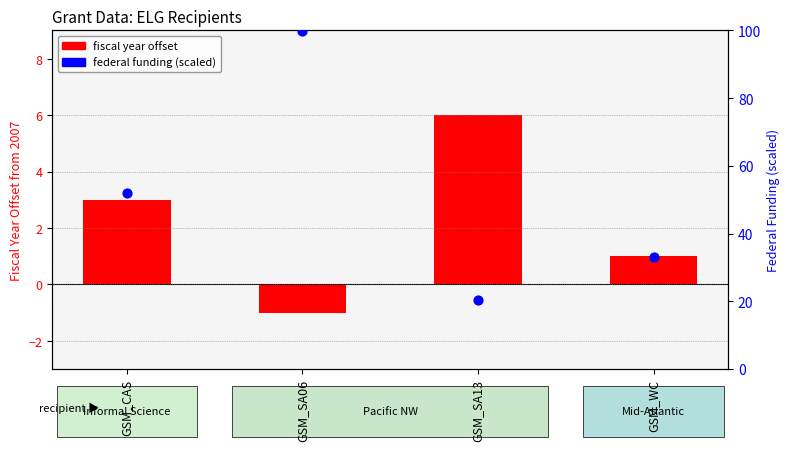

Which series has the largest total across all categories?

federal funding (scaled)